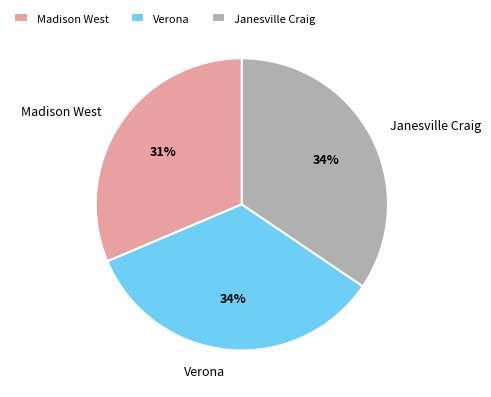

To the nearest percent, what portion does Verona represent?

34%